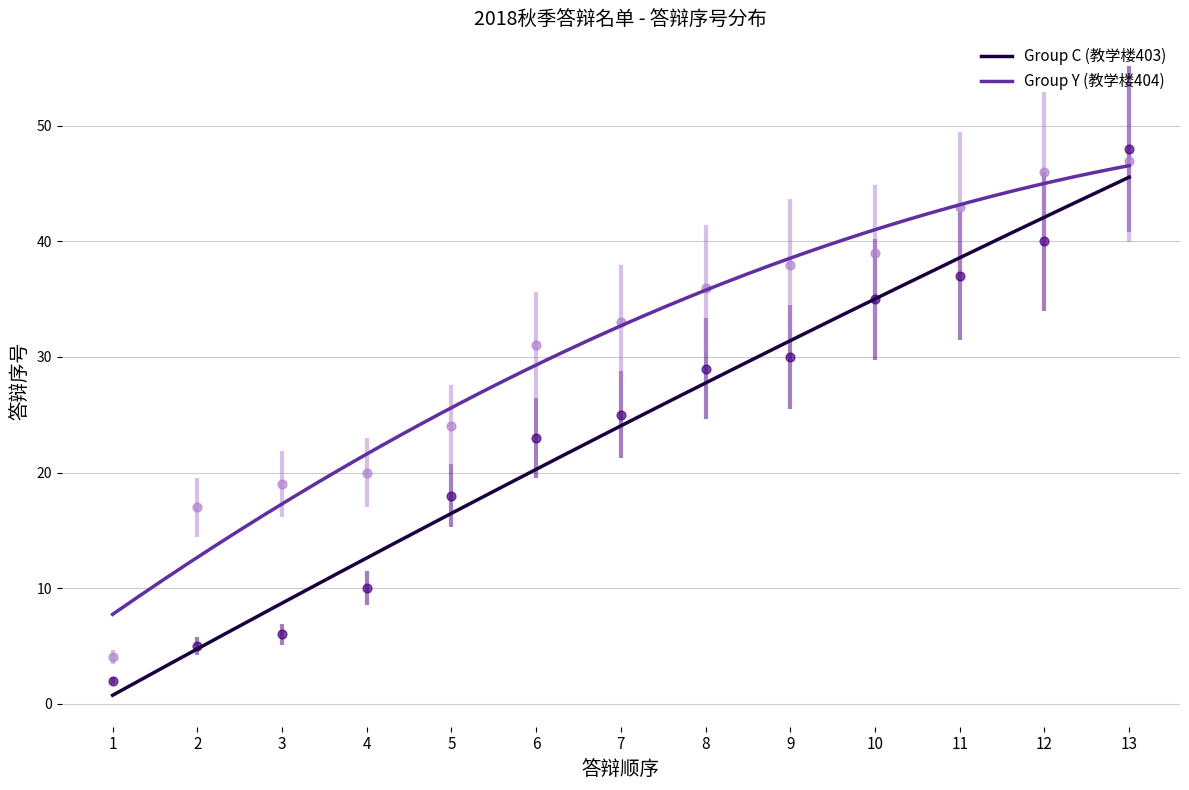

Is the value of Group Y (教学楼404) at 2 greater than the value of Group C (教学楼403) at 9?

No